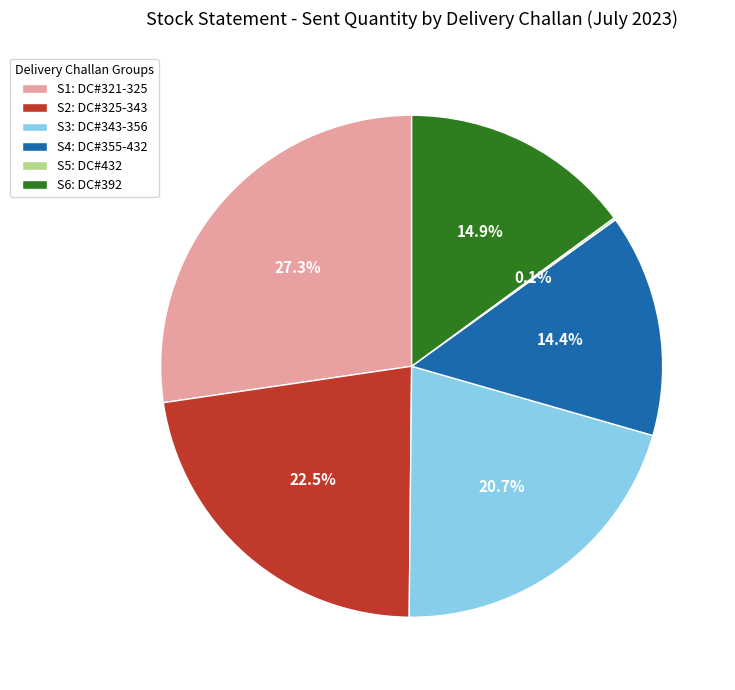

Between S4: DC#355-432 and S6: DC#392, which is larger?

S6: DC#392